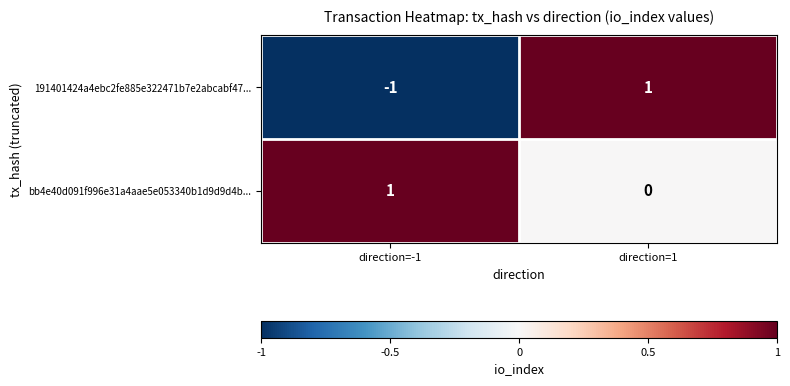

List the series in order of their overall mean, highest first.

bb4e40d091f996e31a4aae5e053340b1d9d9d4b..., 191401424a4ebc2fe885e322471b7e2abcabf47...